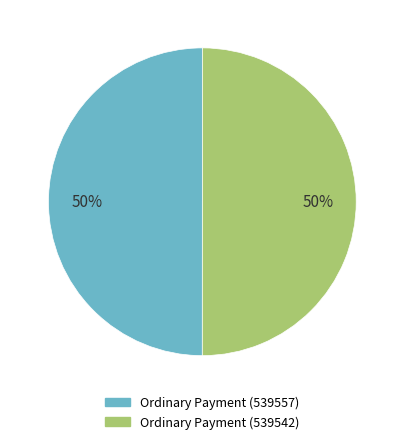

Is it true that Ordinary Payment (539542) is 50% of the pie?

True